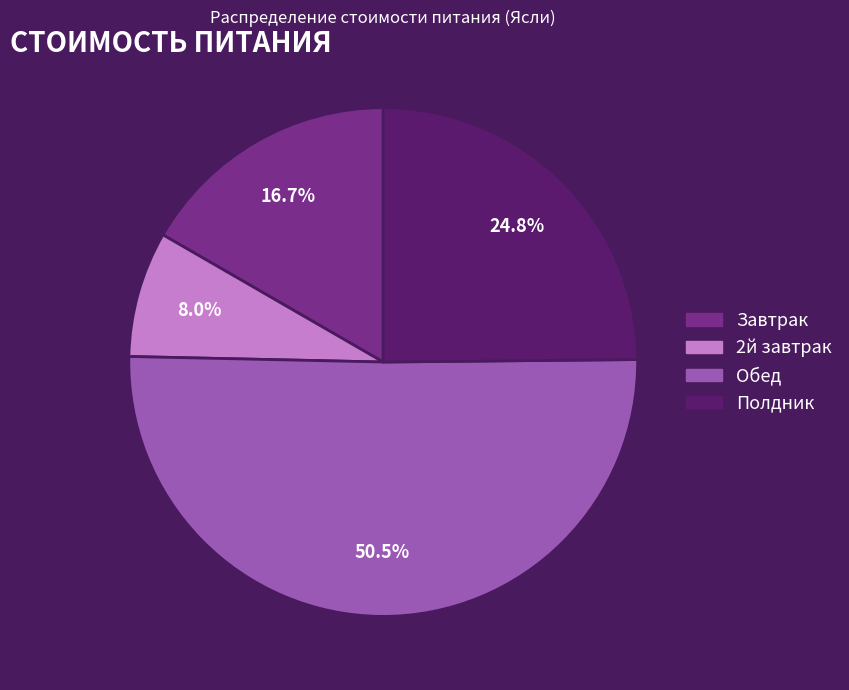

How many slices are in this pie chart?

4